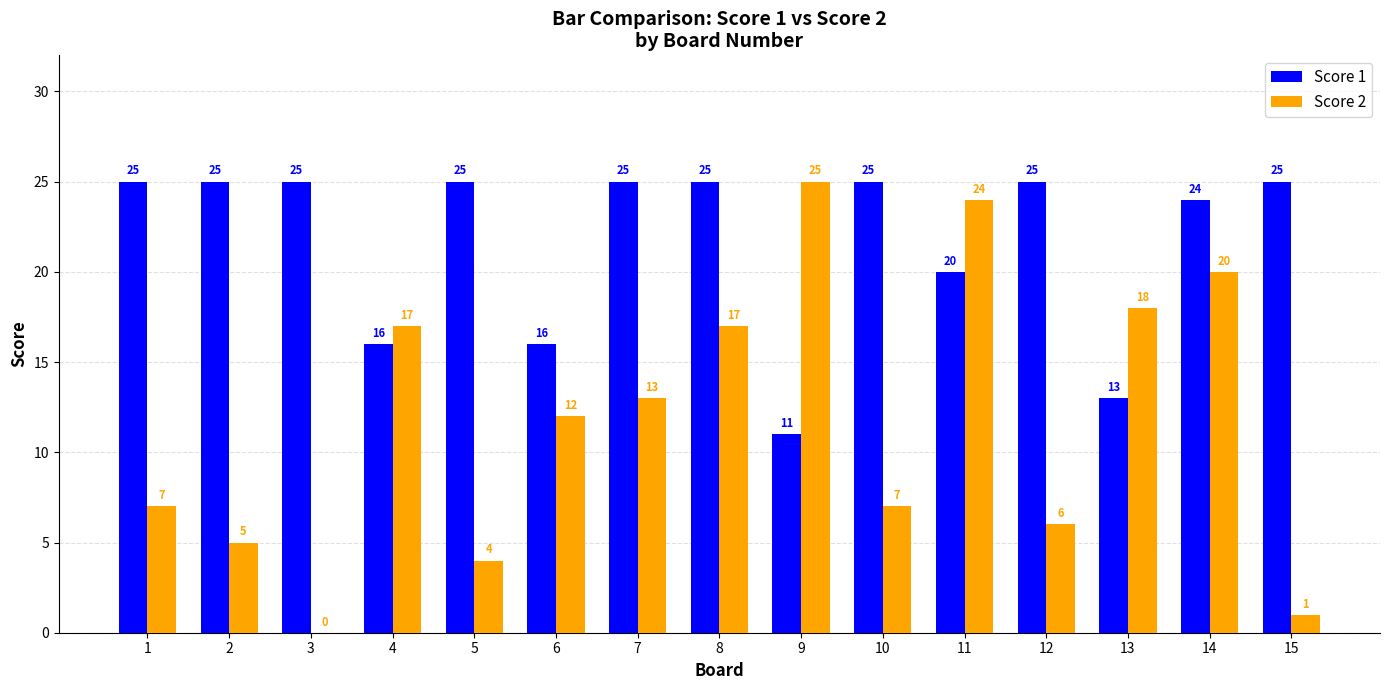

Are the bars grouped side by side (vs. stacked)?

Yes